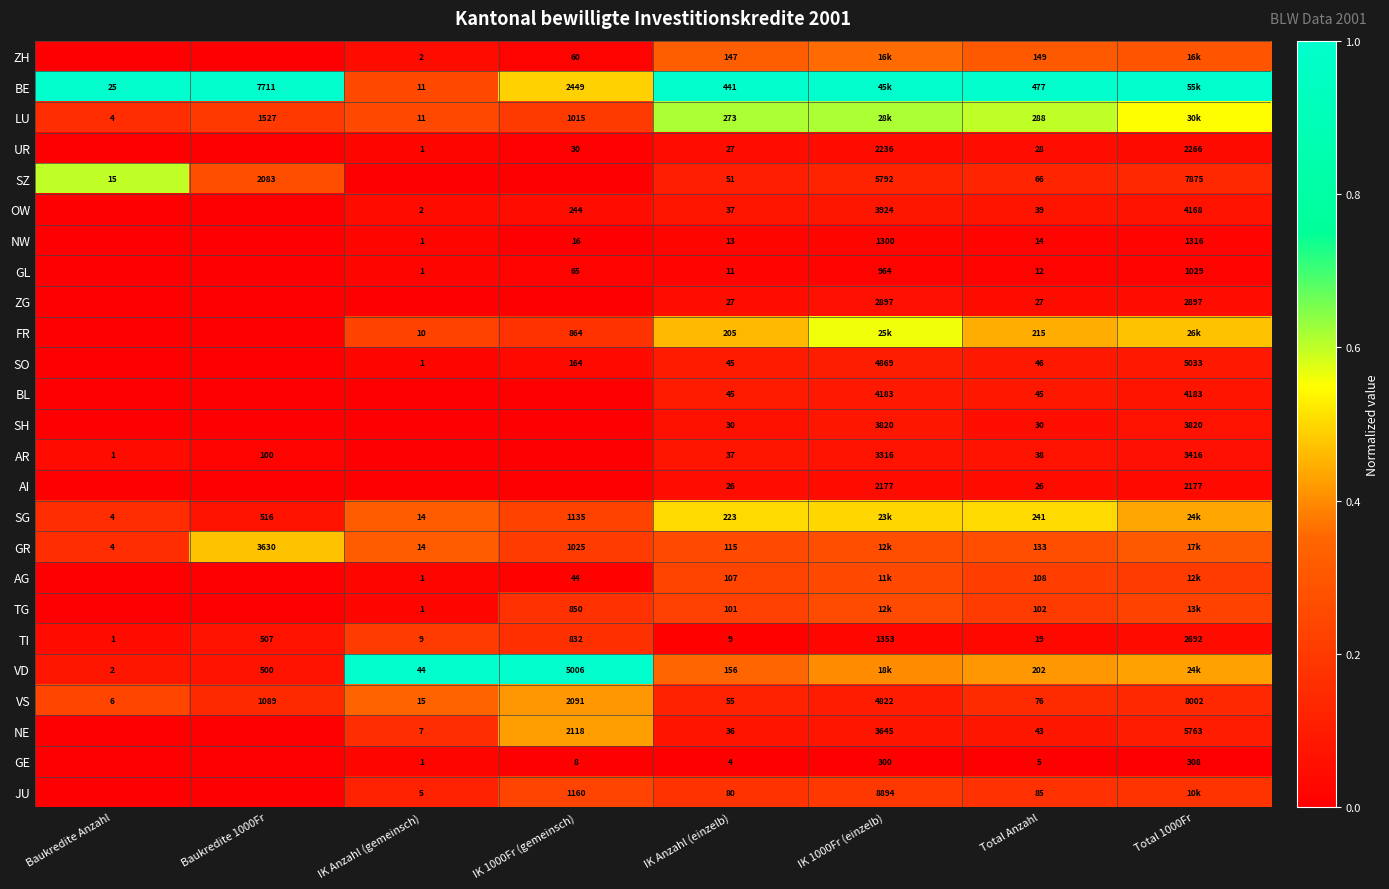

Is the value of NE at IK 1000Fr (einzelb) greater than the value of LU at IK 1000Fr (gemeinsch)?

Yes